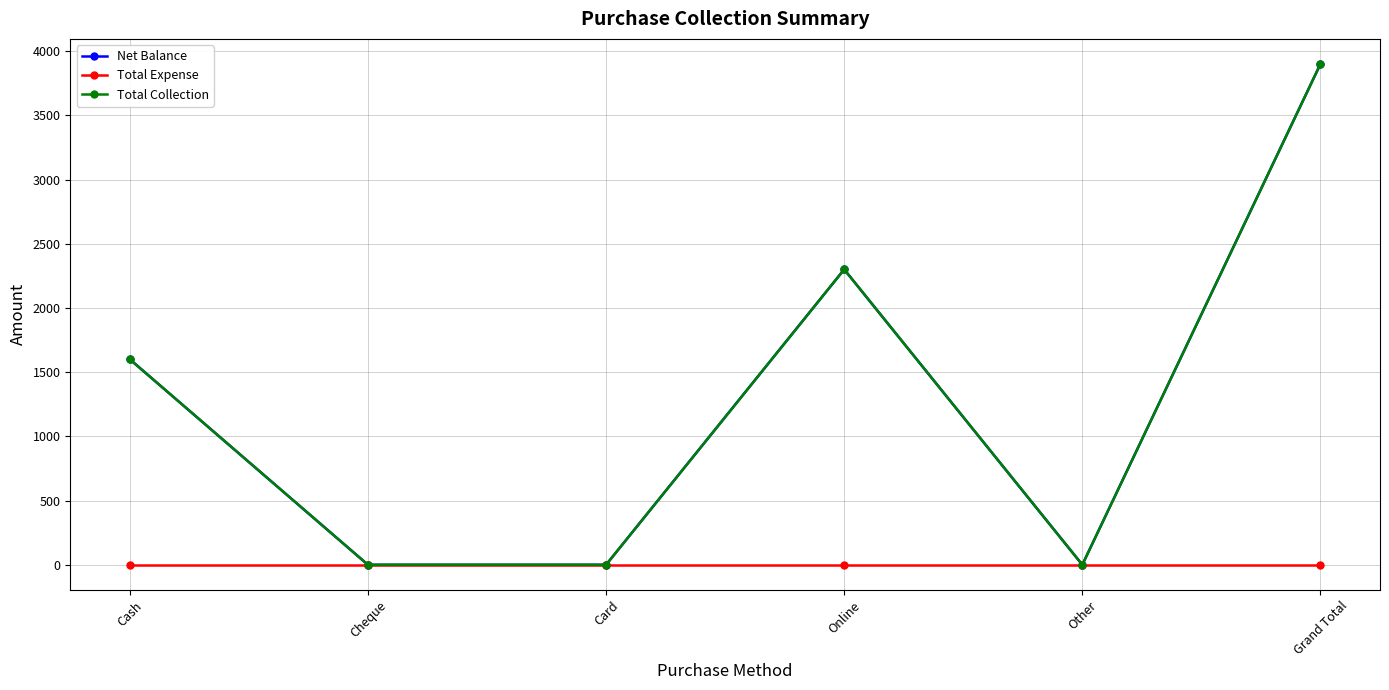

Is this an area chart (filled region under the line)?

No